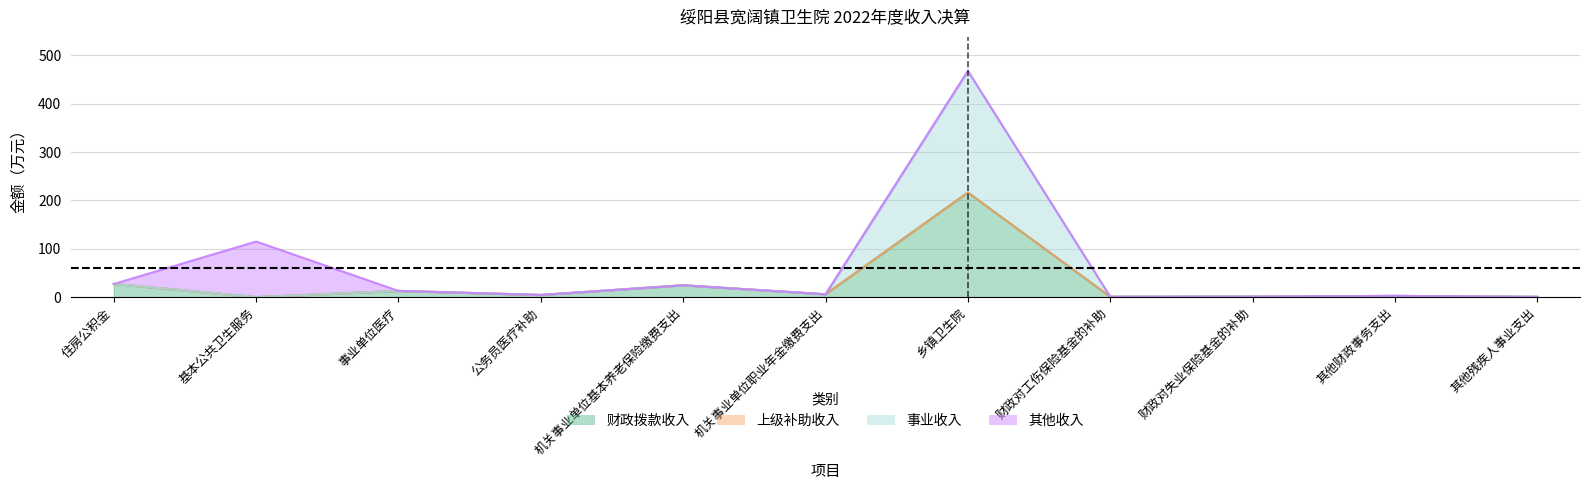

What is the label of the 7th point from the left?

乡镇卫生院